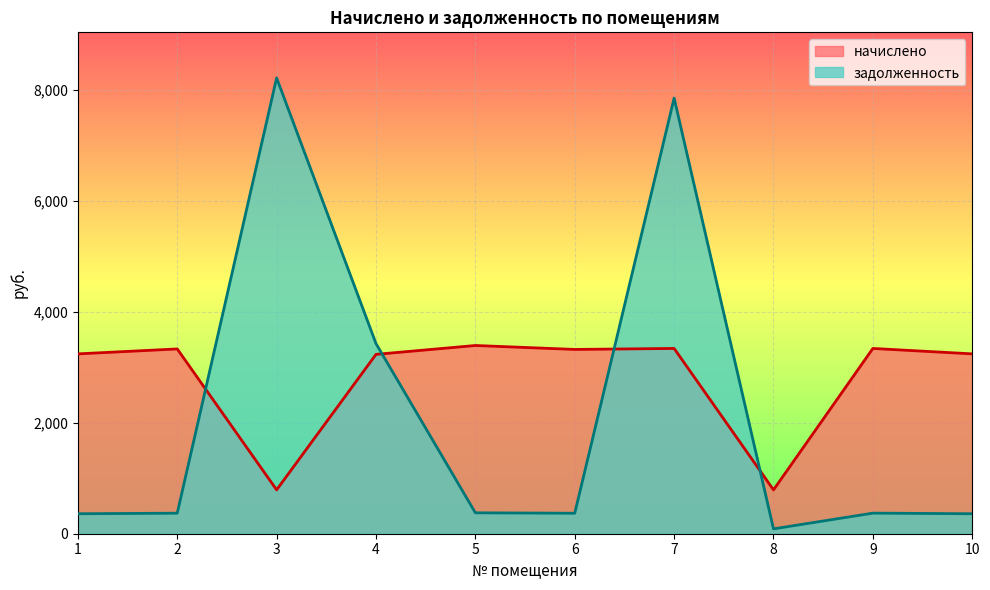

Reading left to right, what are all the values shown in this chart?

начислено: 3242.3	3331.2	790.6	3233.4	3393.3	3322.3	3340.0	790.6	3340.0	3242.3
задолженность: 360.3	370.1	8217.2	3427.7	377.0	369.1	7853.1	87.8	371.1	360.3